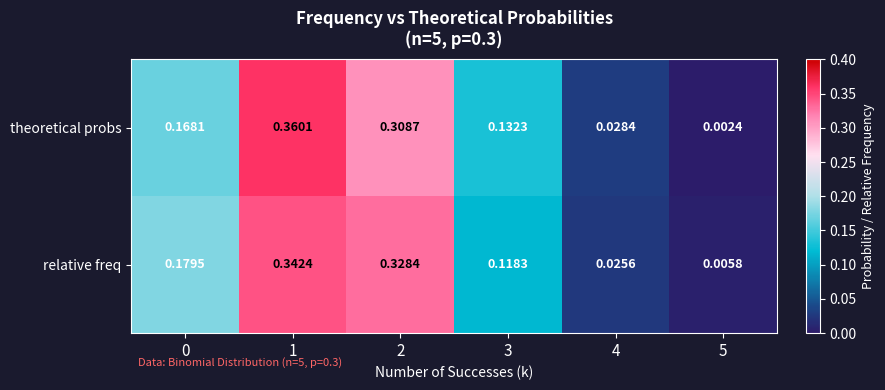

Is the value of theoretical probs at 2 greater than the value of relative freq at 2?

No